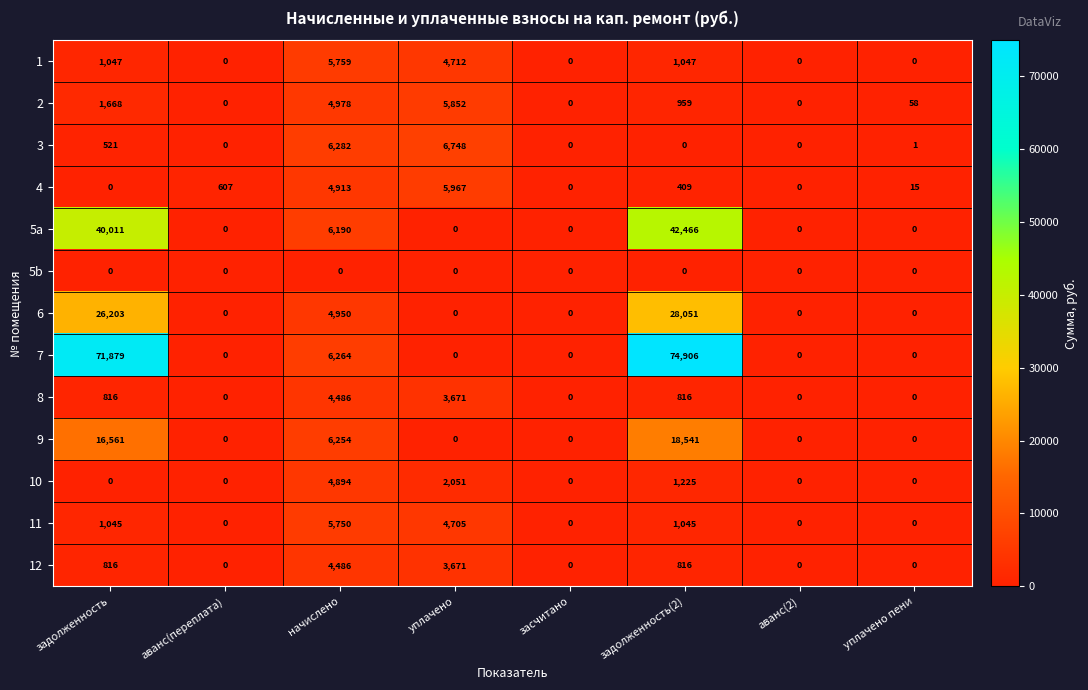

Is it true that 6 equals 26203 at задолженность?

True